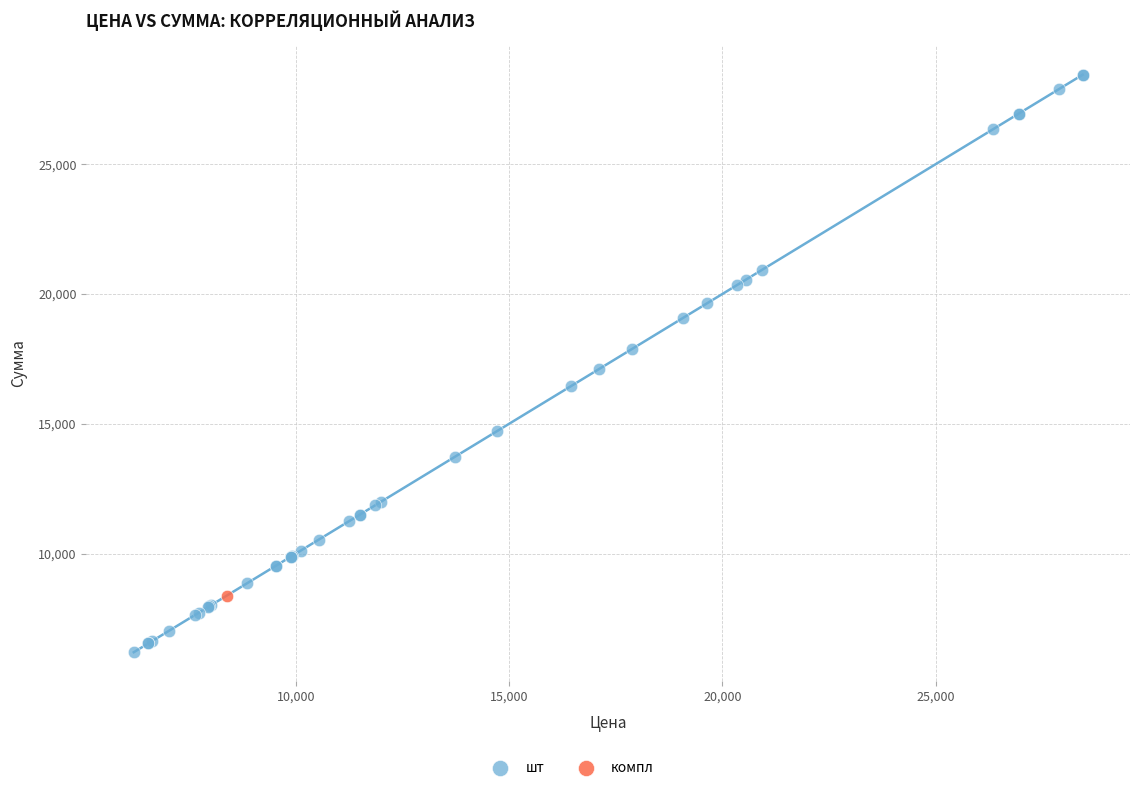

What are all the series names shown in the legend?

шт, компл